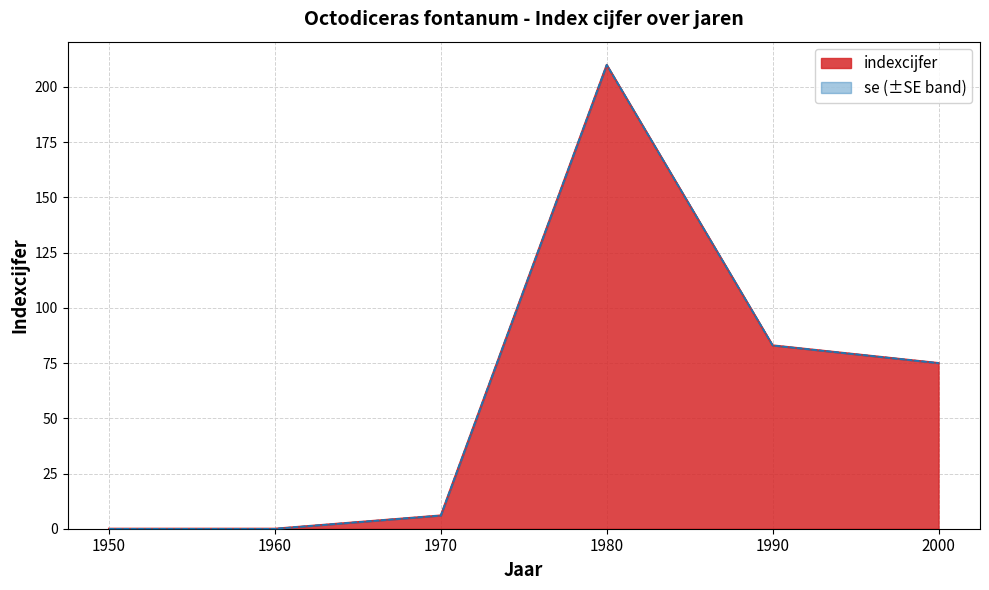

The value at 1950 is 80. True or false?

False